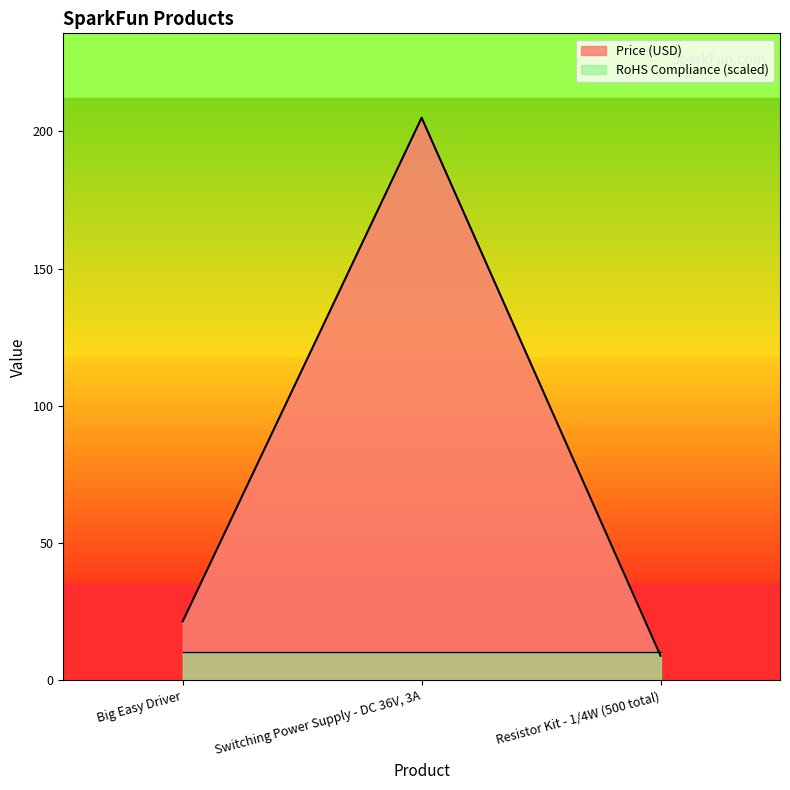

What is the average value?

78.5